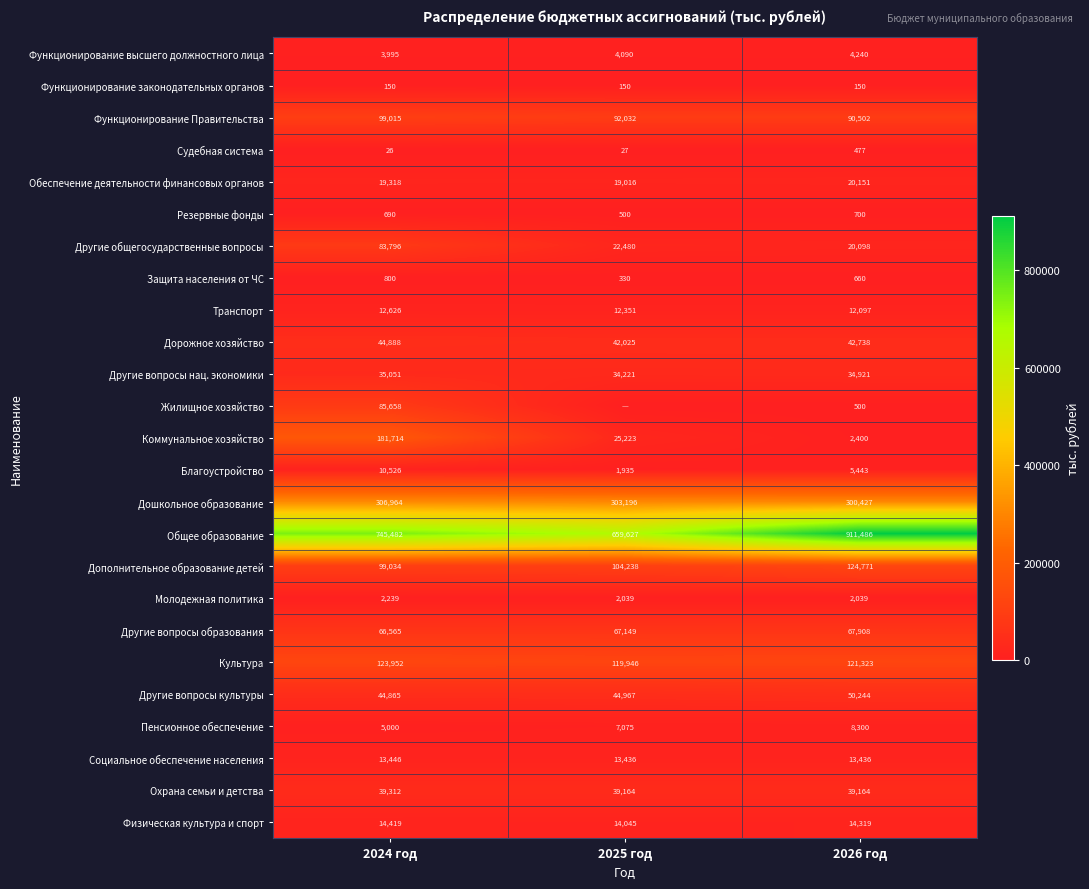

The value of Функционирование законодательных органов at 2024 год is 221.1. True or false?

False